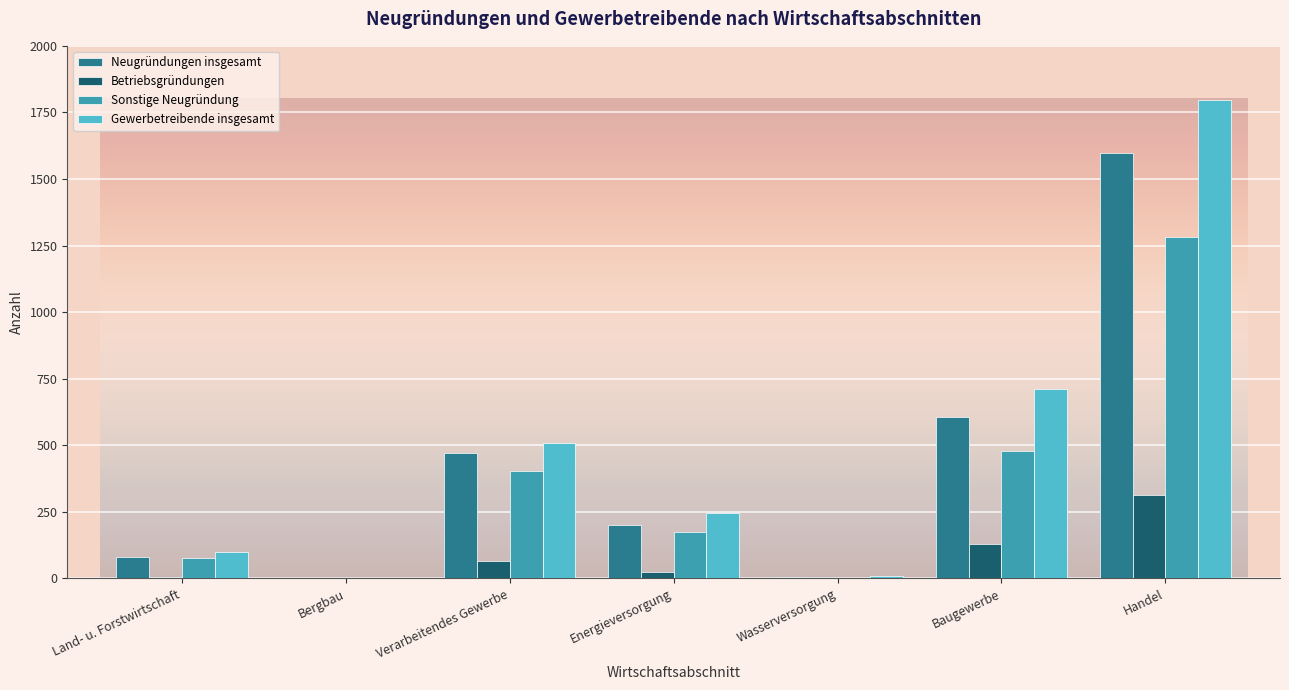

At which category is the sum across all series the highest?

Handel